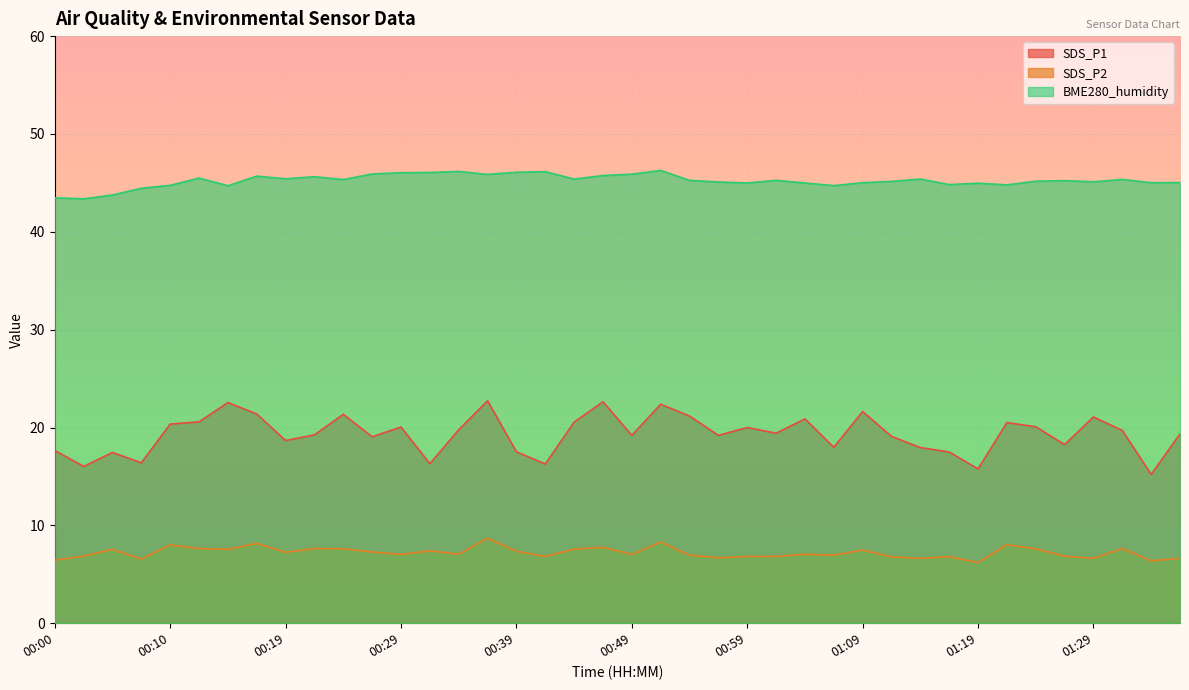

What is the approximate value of BME280_humidity at 01:19?

45.0